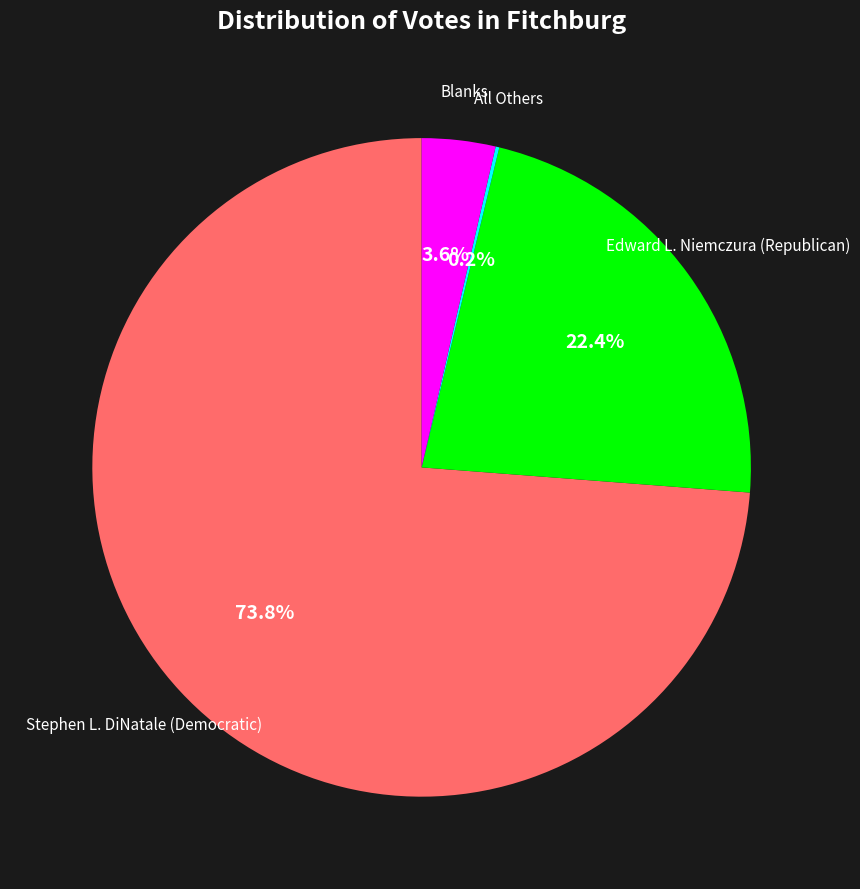

Approximately how many times larger is the value at Edward L. Niemczura (Republican) compared to Stephen L. DiNatale (Democratic)?

0.3